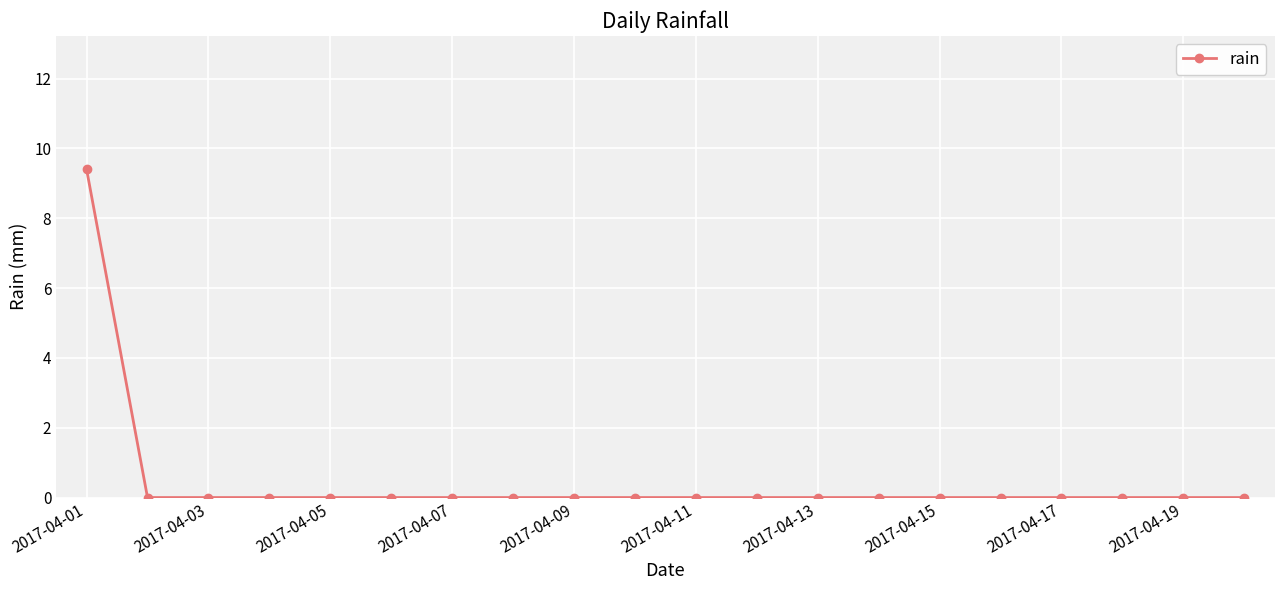

Reading left to right, what are all the values shown in this chart?

9.4	0.0	0.0	0.0	0.0	0.0	0.0	0.0	0.0	0.0	0.0	0.0	0.0	0.0	0.0	0.0	0.0	0.0	0.0	0.0